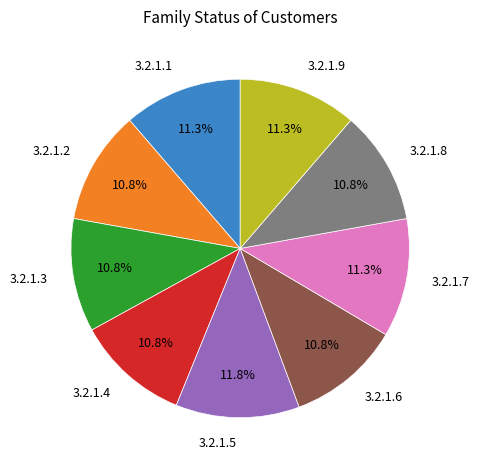

Count the number of slices in the pie.

9